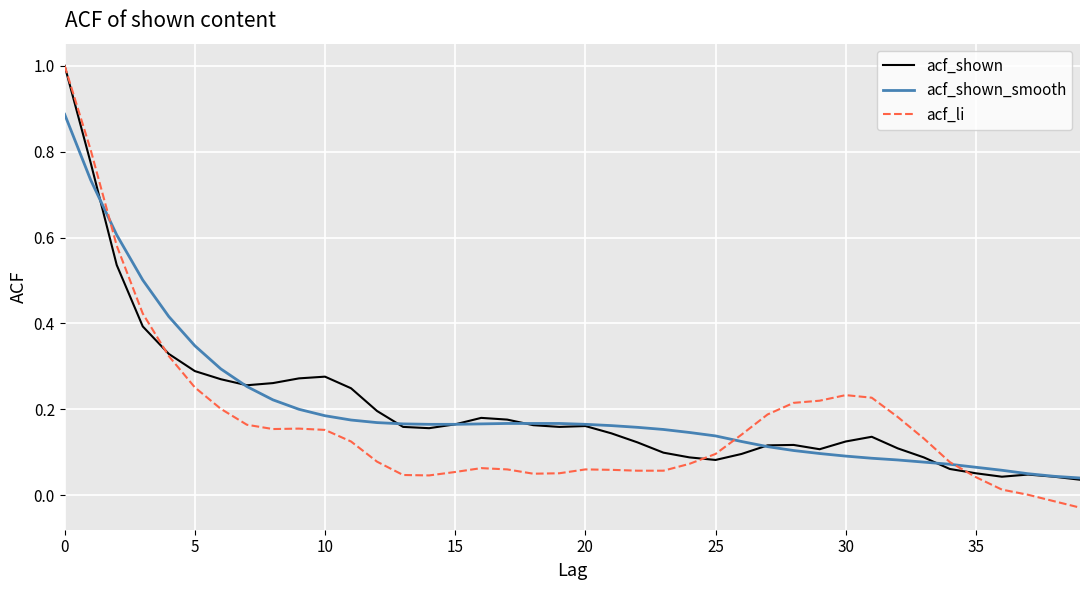

Which series has the largest range (max minus min)?

acf_li